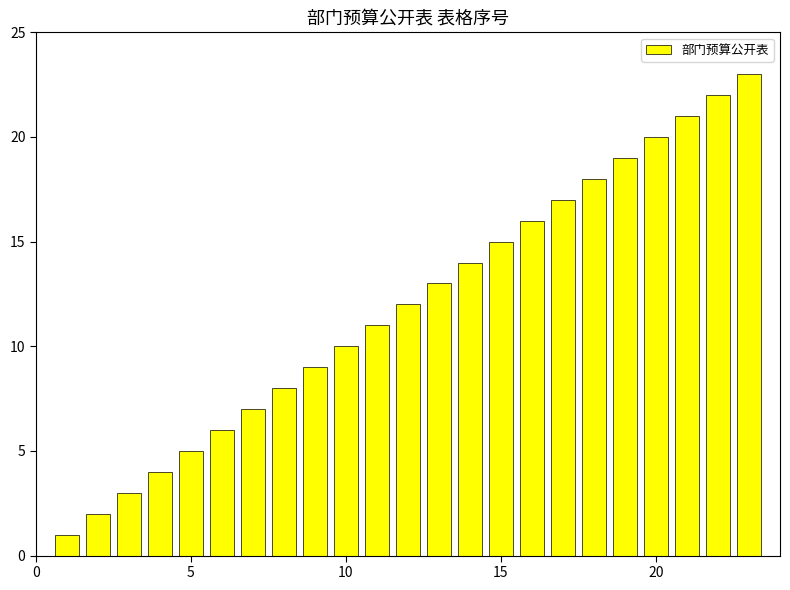

What is the maximum value shown in the chart?

23